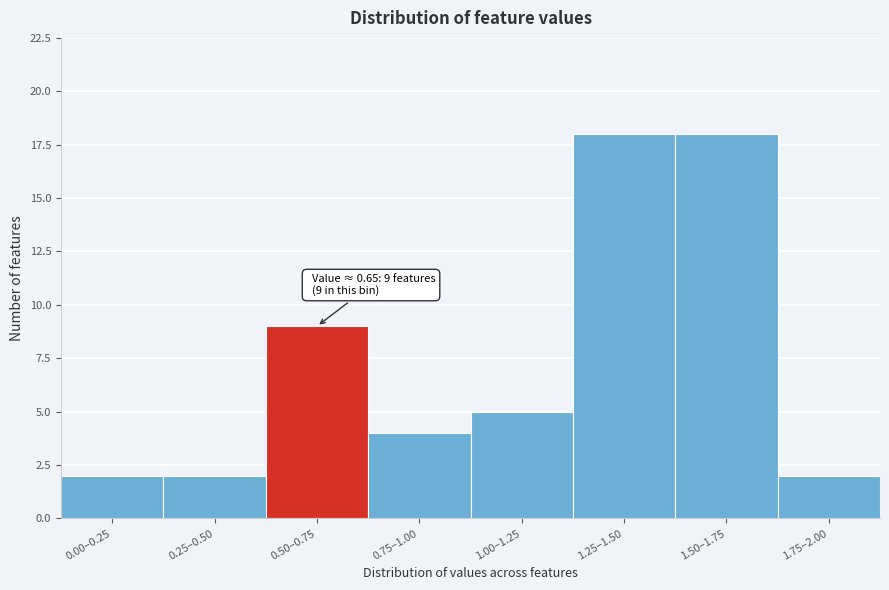

Reading right to left, transcribe all the data shown in this chart.

1.75–2.00=2	1.50–1.75=18	1.25–1.50=18	1.00–1.25=5	0.75–1.00=4	0.50–0.75=9	0.25–0.50=2	0.00–0.25=2